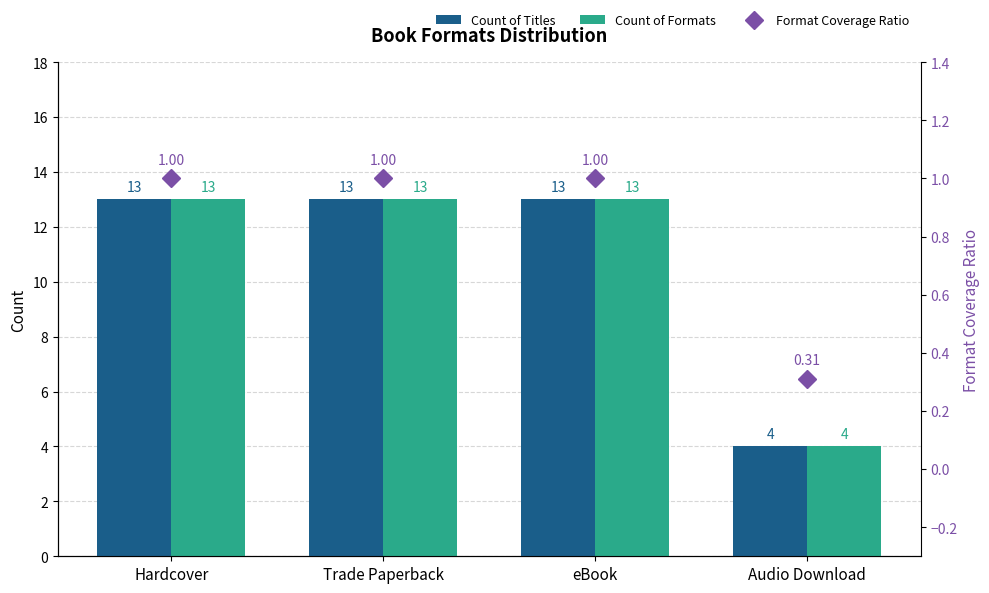

What is the difference between the second highest and minimum values in the Count of Formats series?

9